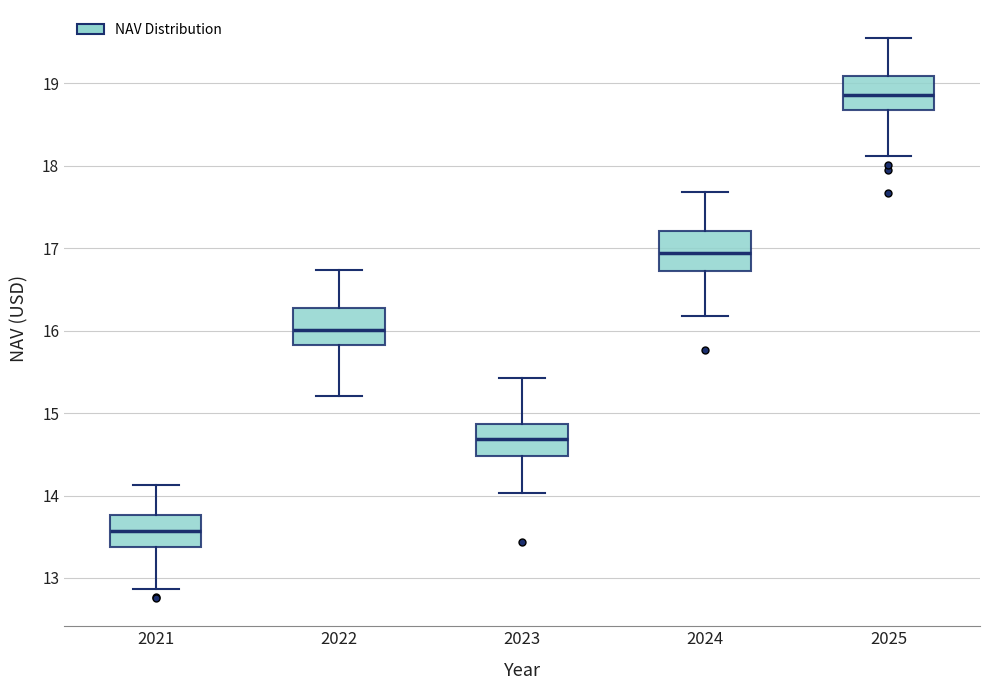

Reading left to right, transcribe this box plot: for each box, give where its median line is, the range the box spans, and where its two whiskers end, as read against the y-axis. The values are not printed on the chart, so give them approximately, as read against the axis.

2021: median 13.6, box 13.4 to 13.8, whiskers 12.9 to 14.1
2022: median 16.0, box 15.8 to 16.3, whiskers 15.2 to 16.7
2023: median 14.7, box 14.5 to 14.9, whiskers 14.0 to 15.4
2024: median 16.9, box 16.7 to 17.2, whiskers 16.2 to 17.7
2025: median 18.9, box 18.7 to 19.1, whiskers 18.1 to 19.6